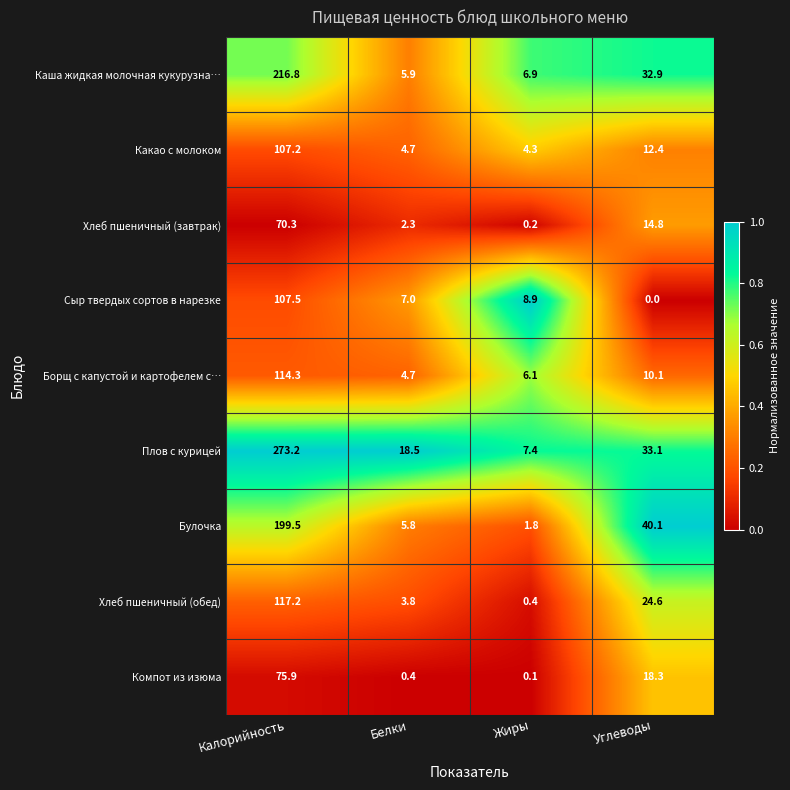

True or false: Булочка has a value of 91.1 at Калорийность.

False